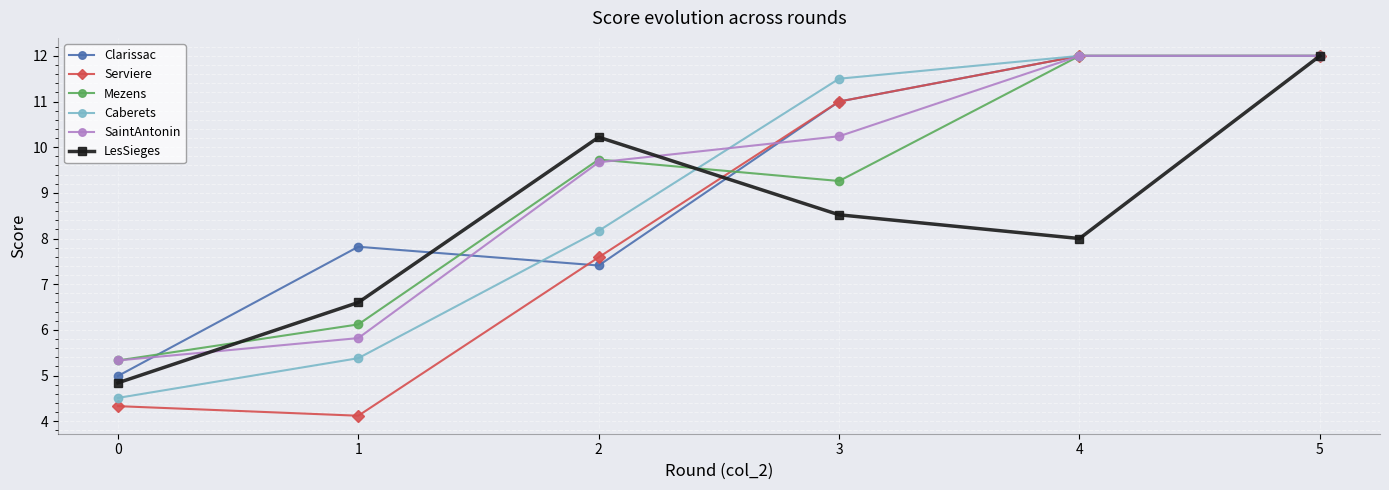

What is the sum of the Clarissac values at 5 and 2?

19.4